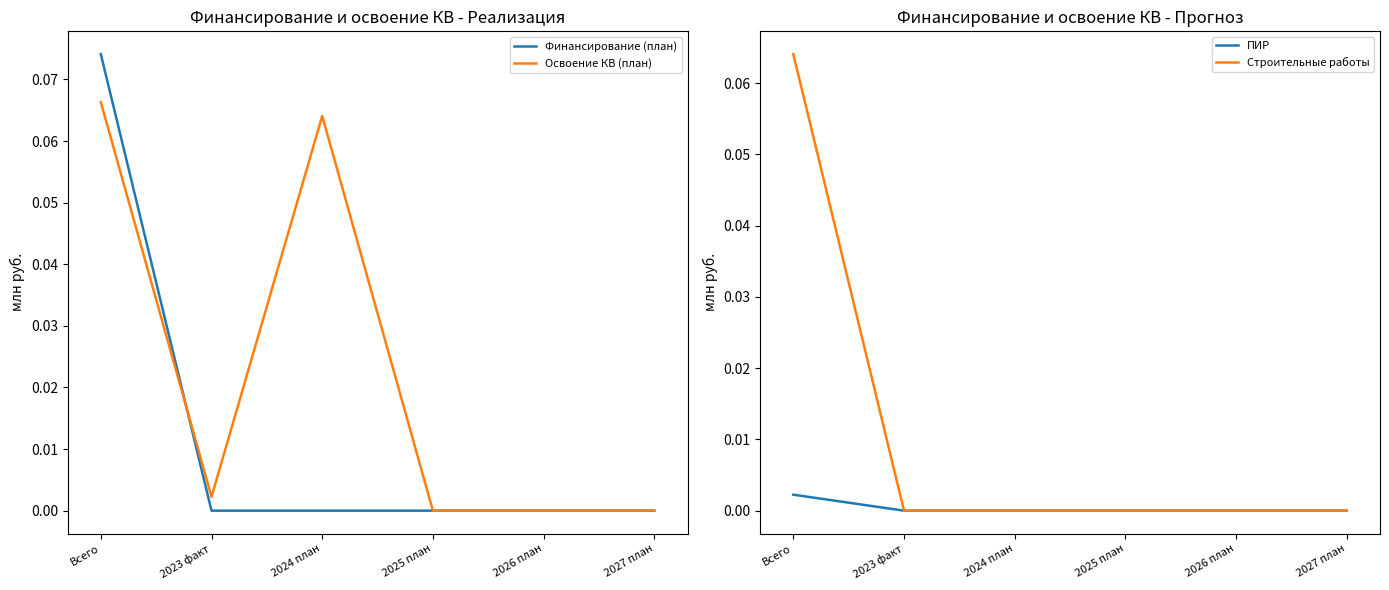

What is the label of the 1st point from the right?

2027 план